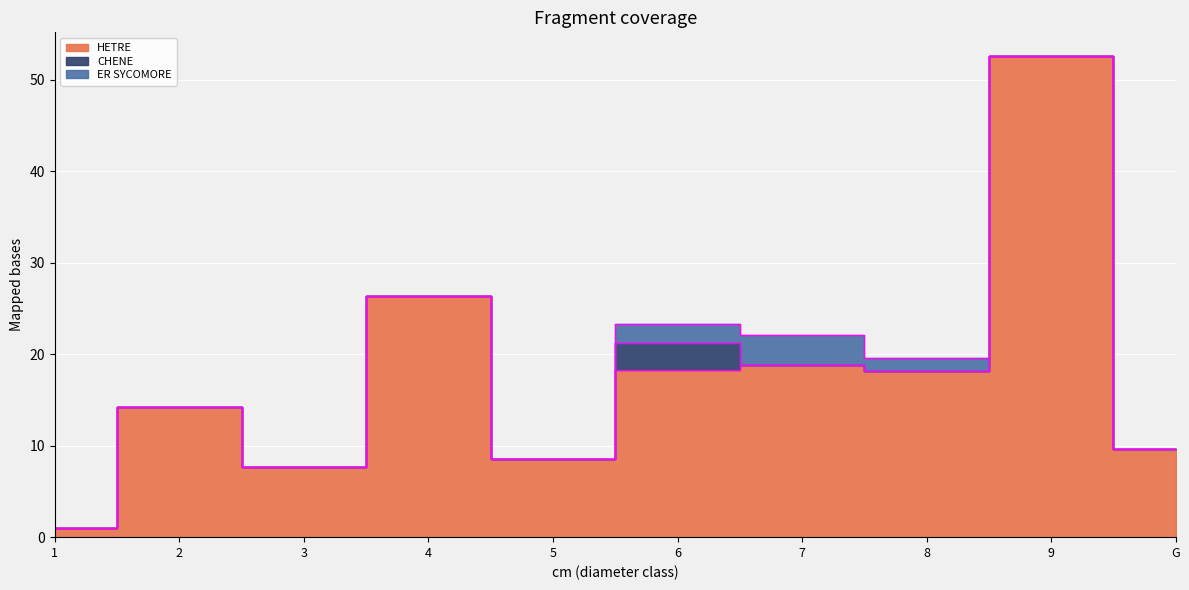

True or false: HETRE has more than 2 interior local peaks.

True